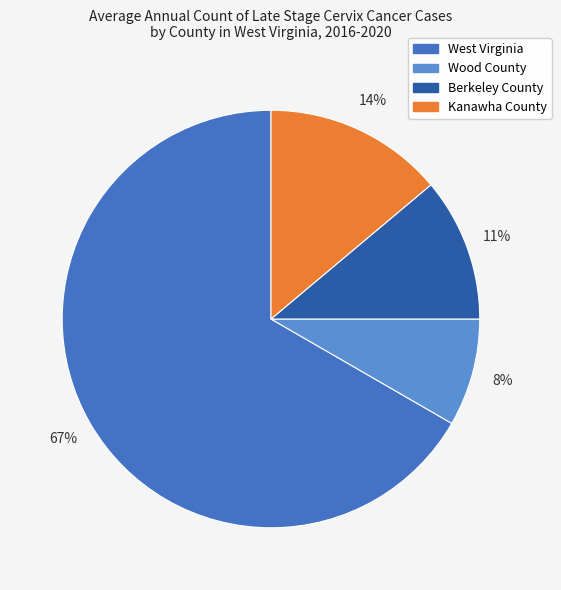

Which category has the smallest portion of the pie?

Wood County